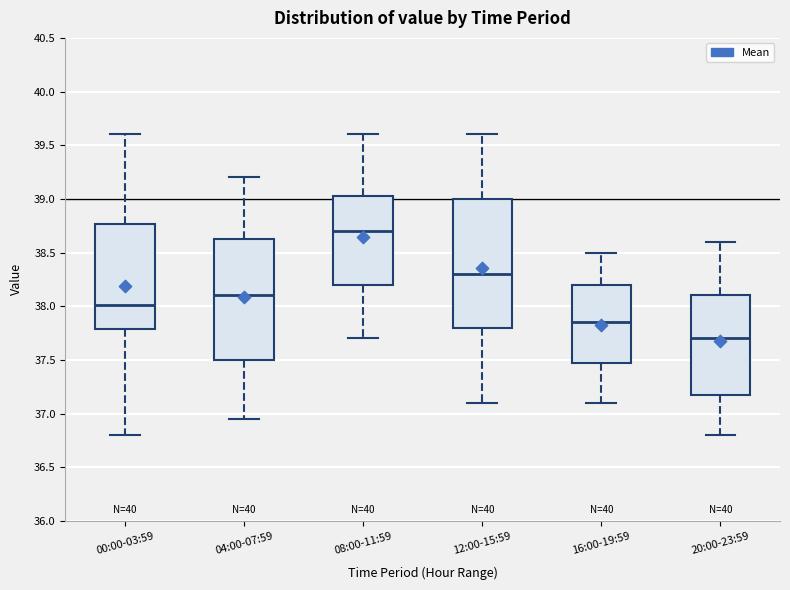

Which box is the tallest, from its lower edge to its upper edge?

12:00-15:59